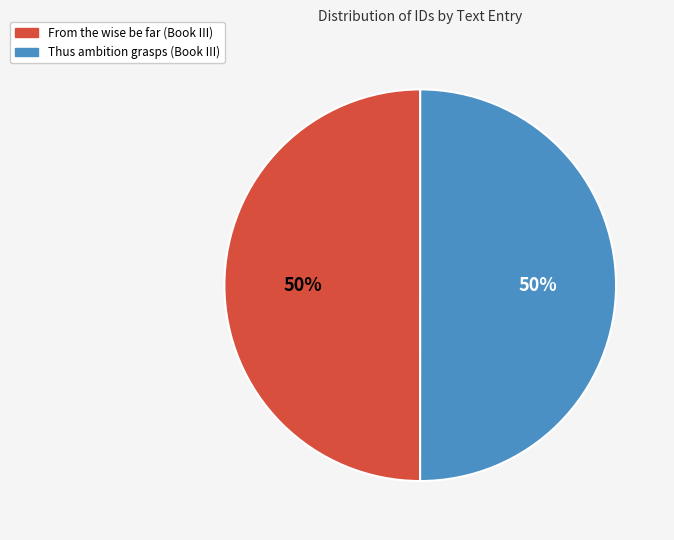

Approximately how many times larger is the value at Thus ambition grasps (Book III) compared to From the wise be far (Book III)?

1.0